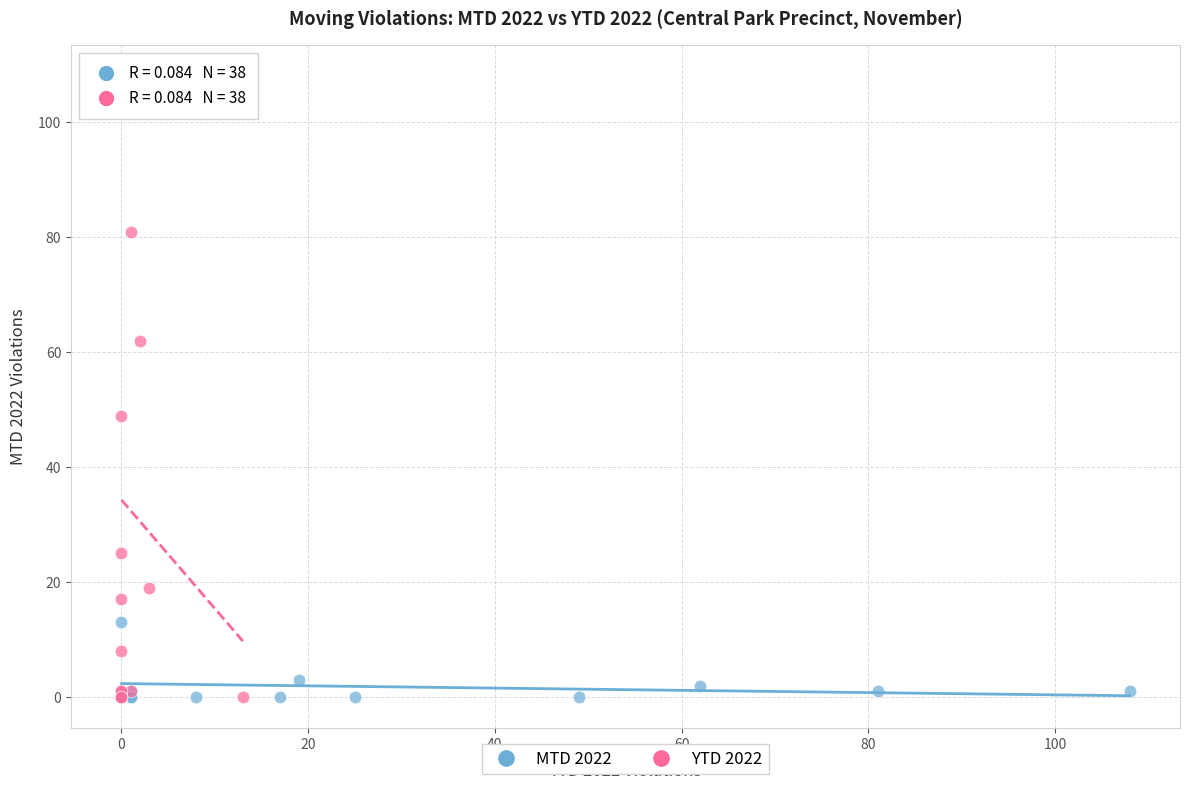

Which series reaches the maximum Y coordinate?

YTD 2022